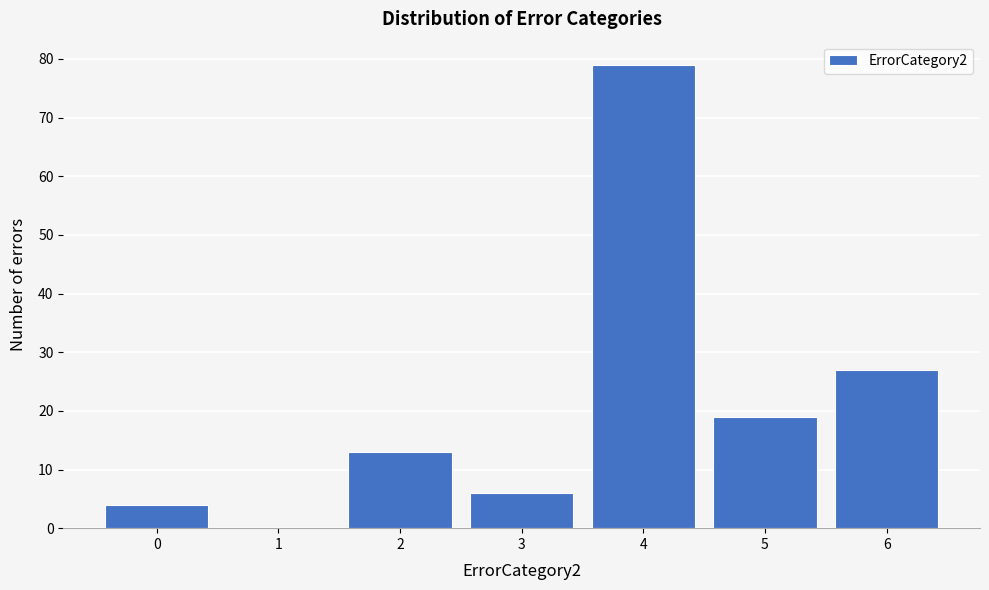

Reading right to left, what are all the values shown in this chart?

6=27	5=19	4=79	3=6	2=13	1=0	0=4